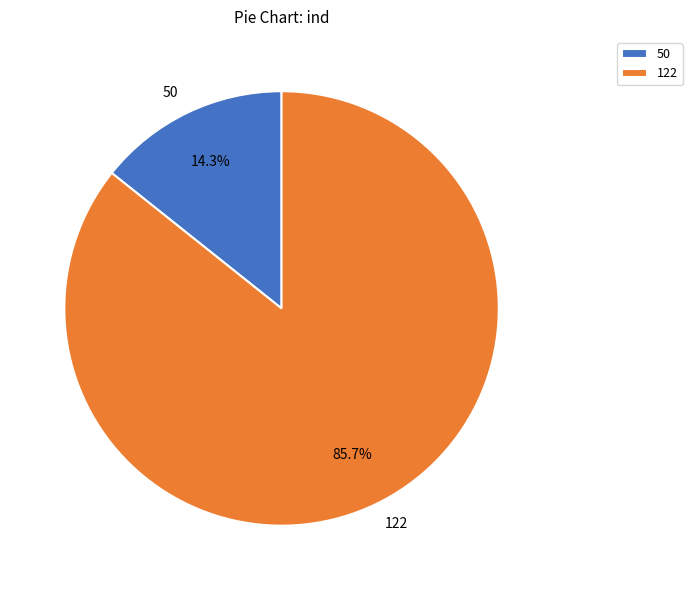

True or false: 50 accounts for 14% of the total.

True